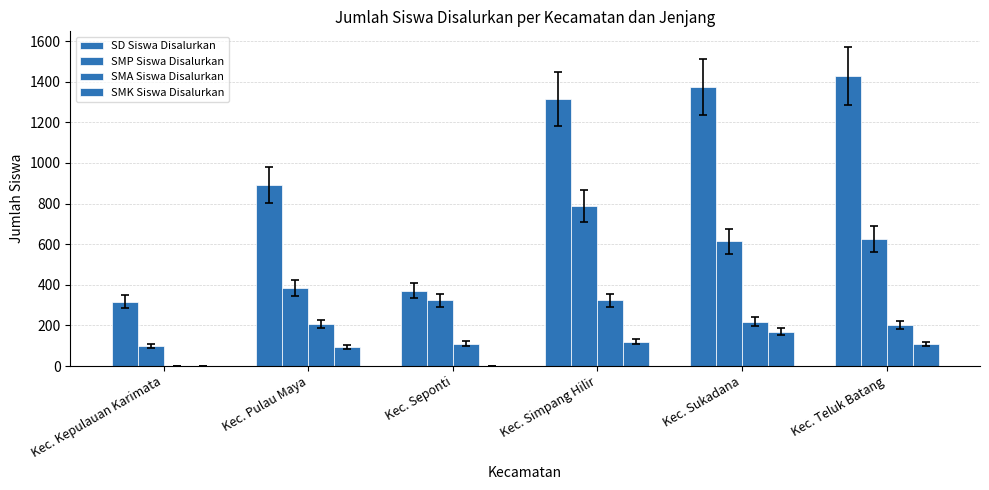

Are the bars grouped side by side (vs. stacked)?

Yes